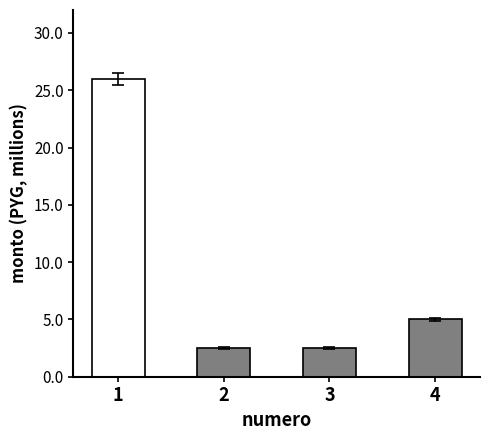

Which series has the widest spread of values?

monto